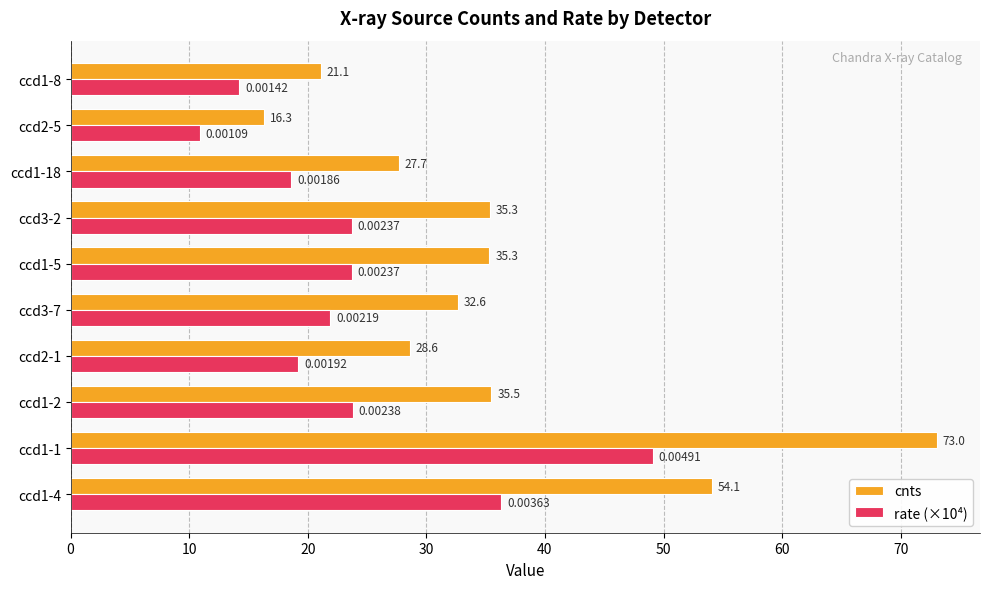

What is the difference between the second highest and second lowest values in the cnts series?

33.0